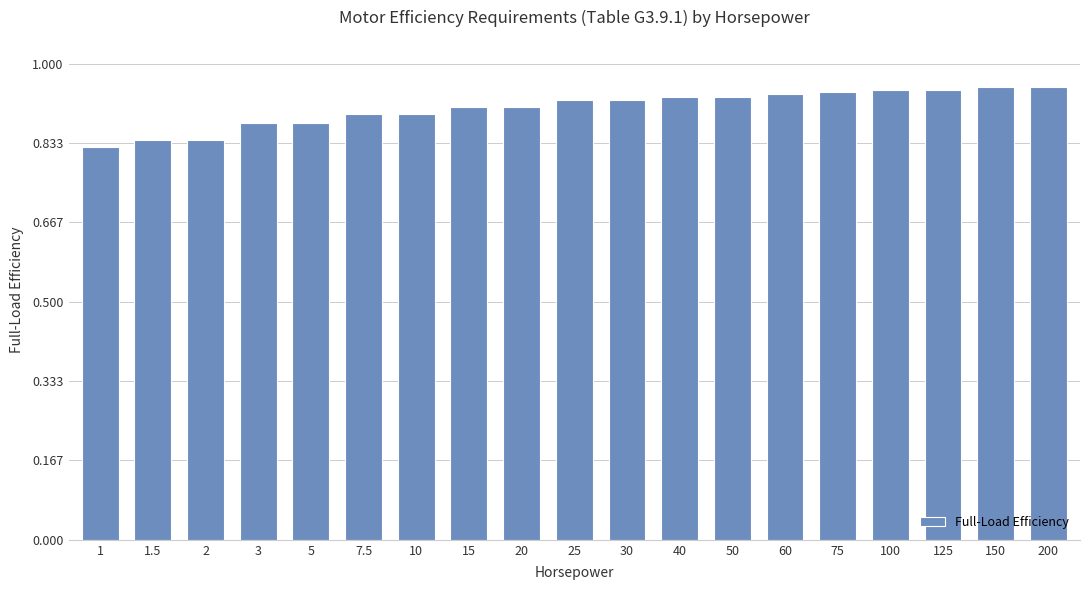

What is the label of the 17th bar from the left?

125